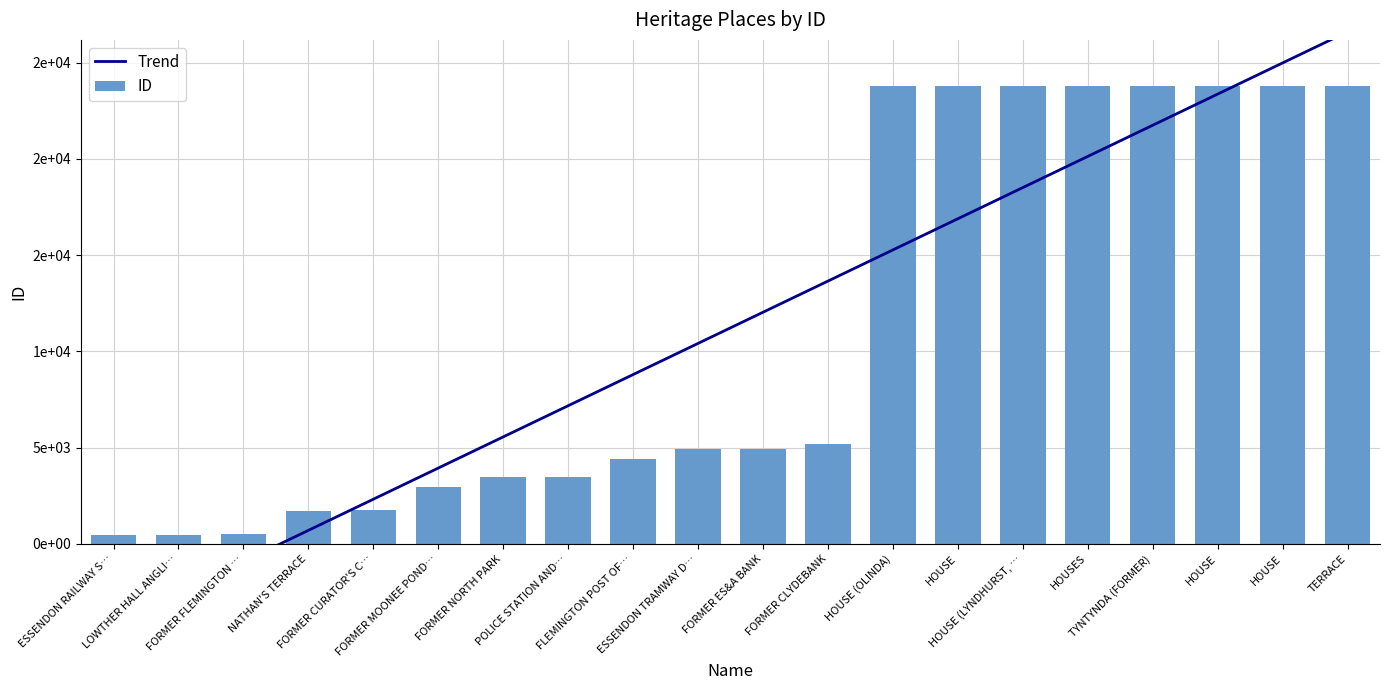

Rank the series by their maximum value, from highest to lowest.

Trend, ID